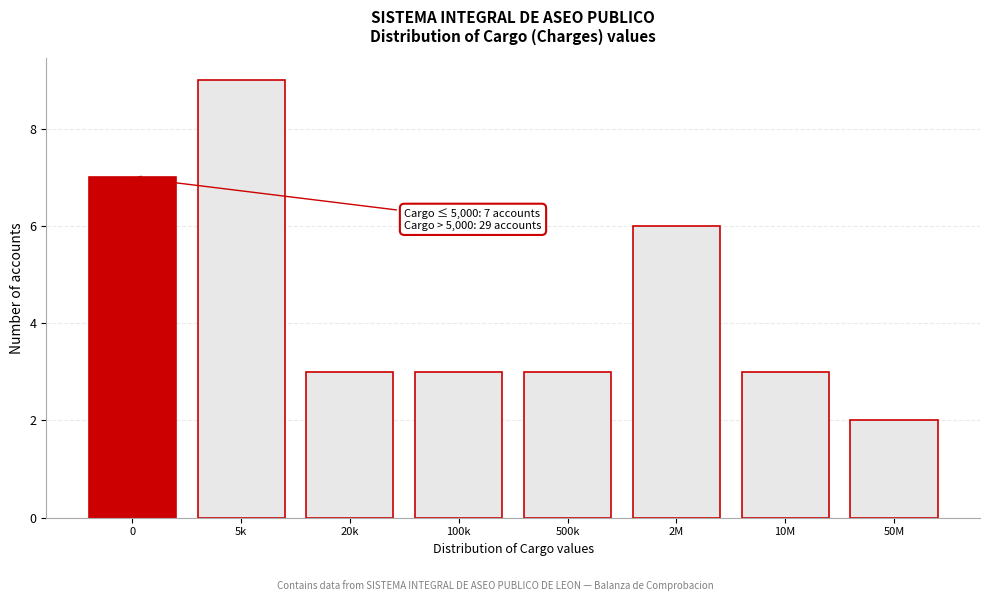

Reading left to right, transcribe all the data shown in this chart.

7	9	3	3	3	6	3	2